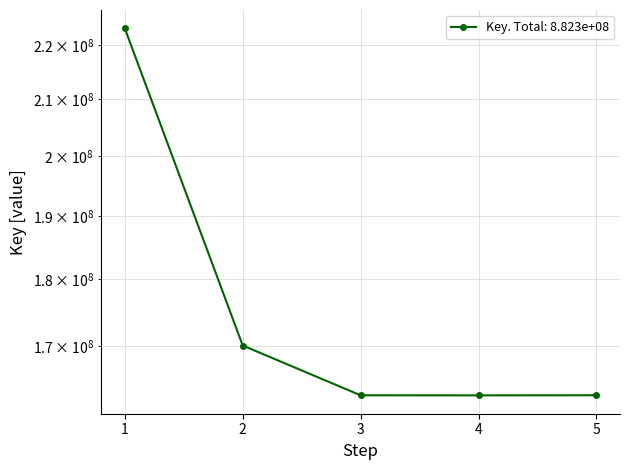

Between 4 and 5, which is larger?

5